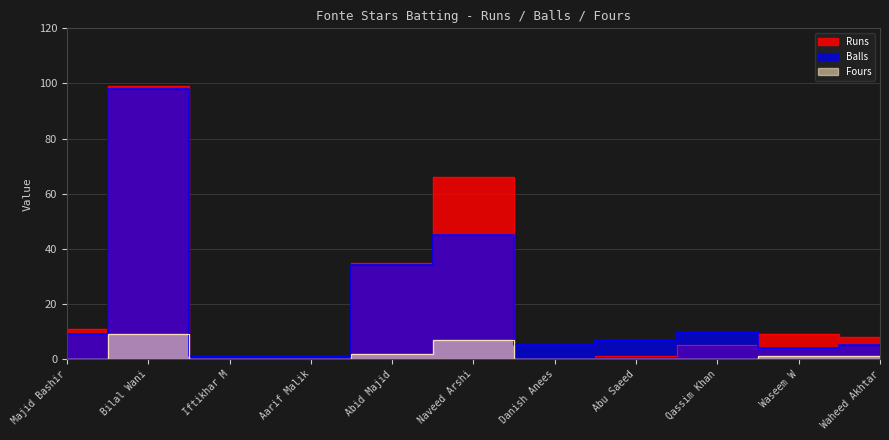

Reading left to right, transcribe all the data shown in this chart.

Runs: 11	99	0	0	35	66	0	1	5	9	8
Balls: 9	98	1	1	34	45	5	7	10	4	5
Fours: 0	9	0	0	2	7	0	0	0	1	1